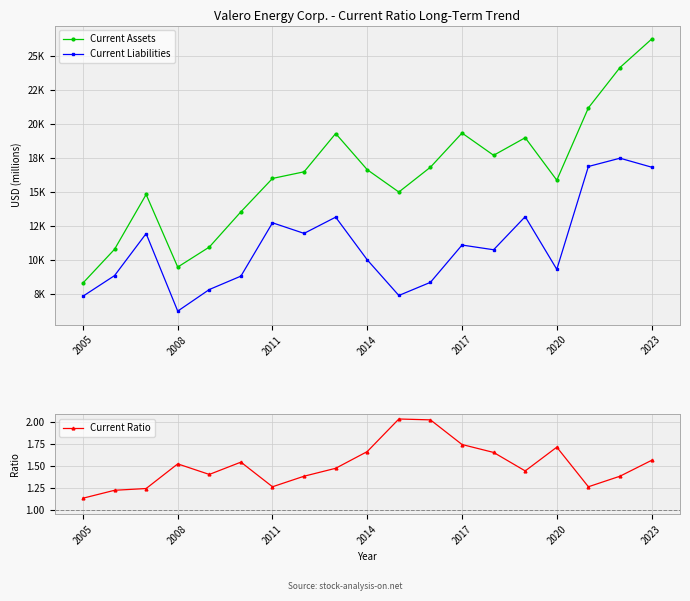

Is it true that Current Ratio equals 3.1 at 2017?

False